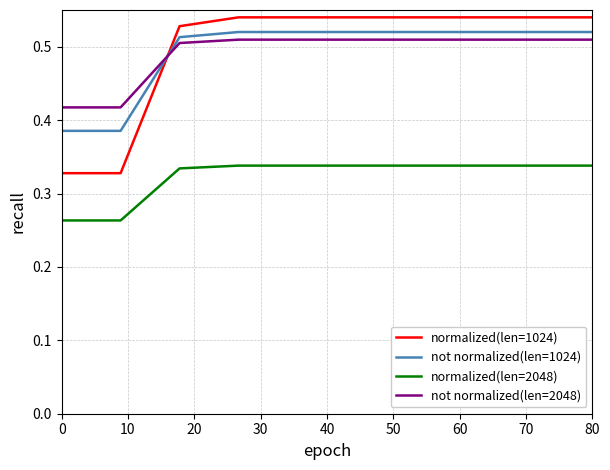

What is the sum of all normalized(len=2048) values?

3.2